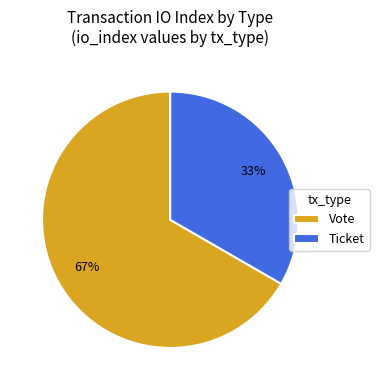

To the nearest percent, what is the average slice percentage?

50%